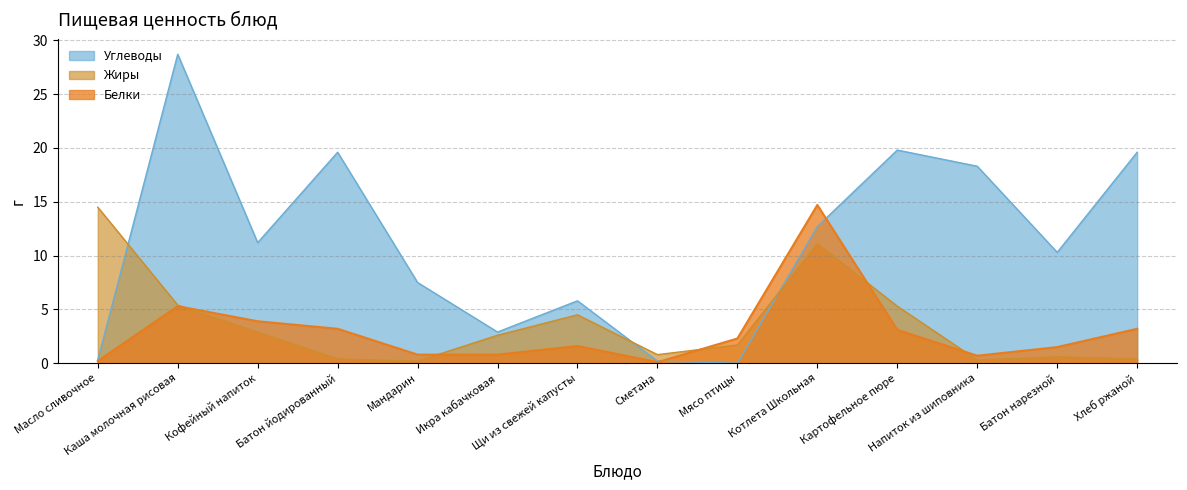

What is the total value across all series at Мандарин?

8.5